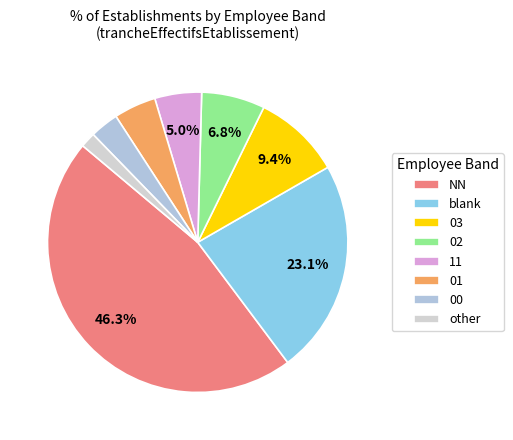

How many slices are in this pie chart?

8